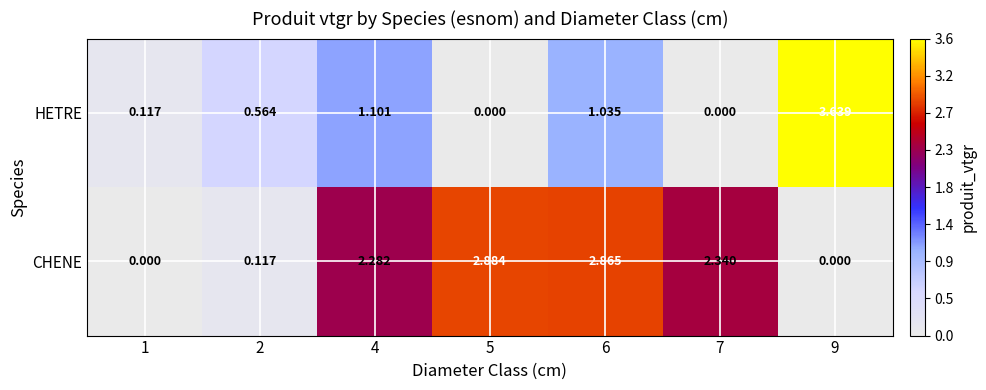

Which series has the largest total across all categories?

CHENE